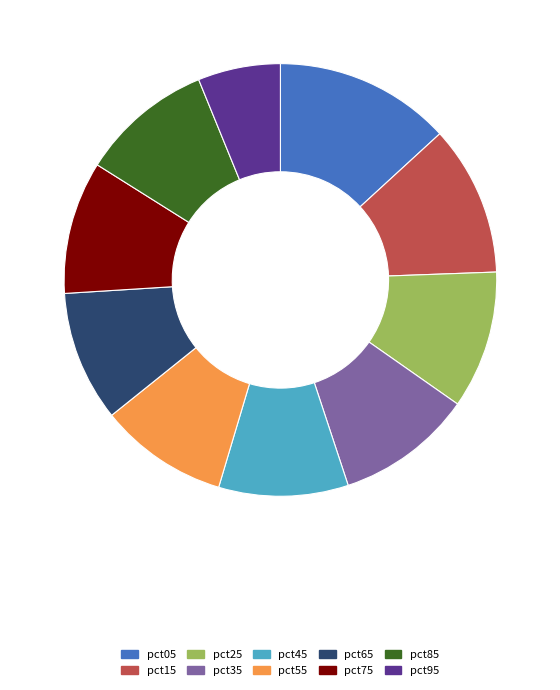

Approximately how many times larger is the value at pct15 compared to pct25?

1.1